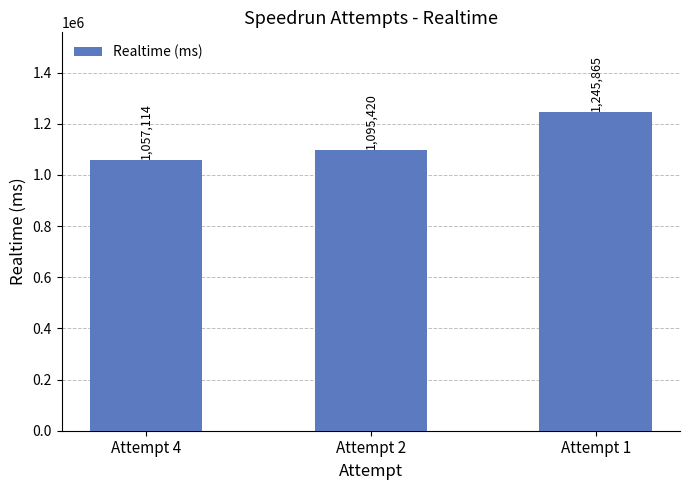

True or false: the data shows 1538439 at Attempt 4.

False